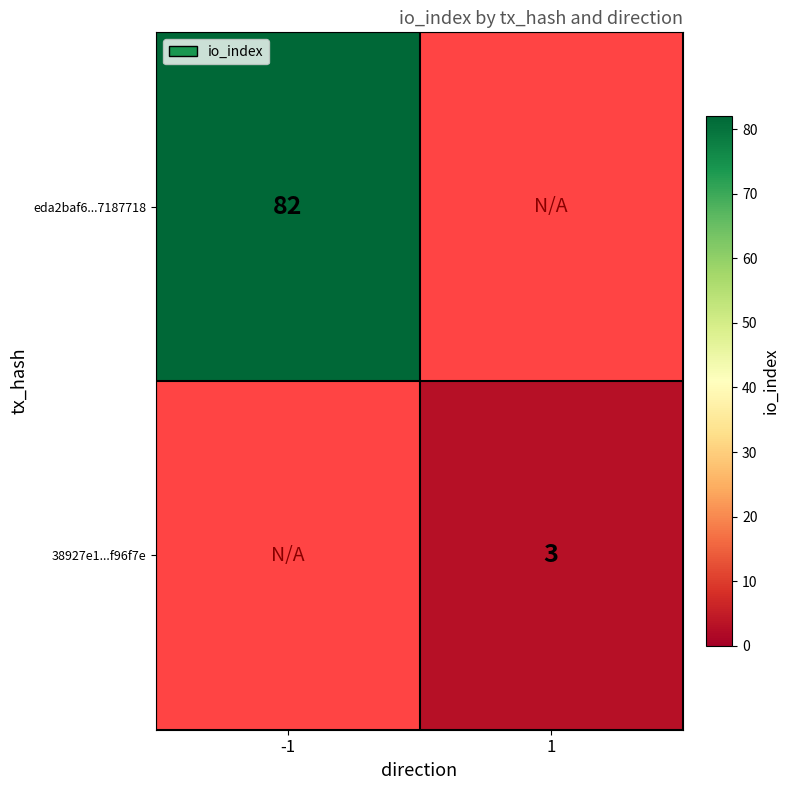

Which label corresponds to the smallest value in the chart?

1